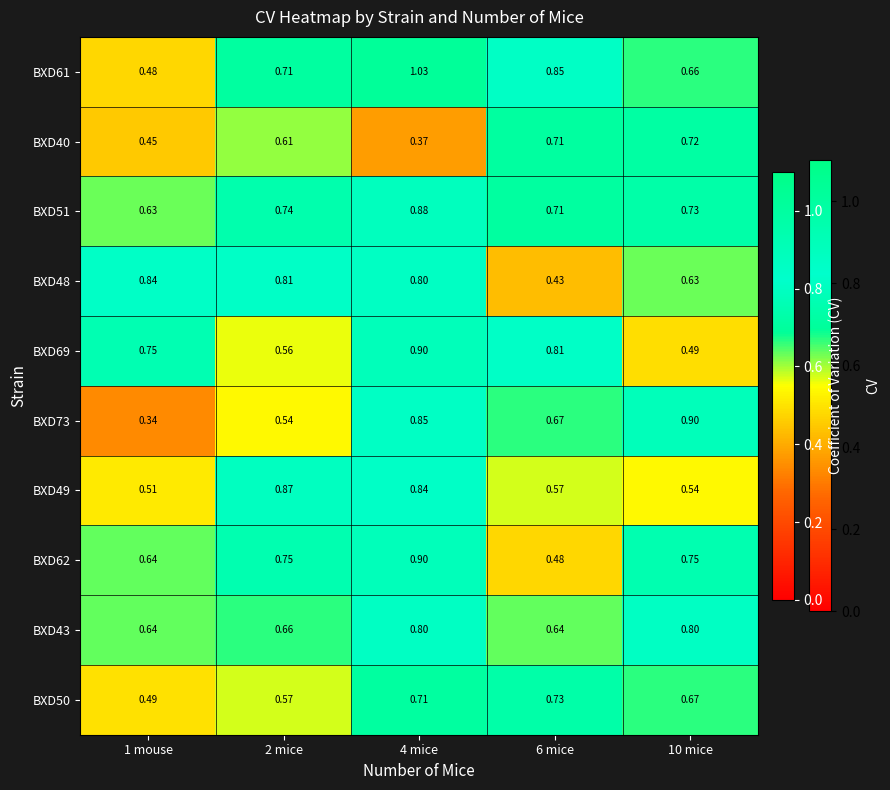

Which label corresponds to the smallest value in the chart?

1 mouse